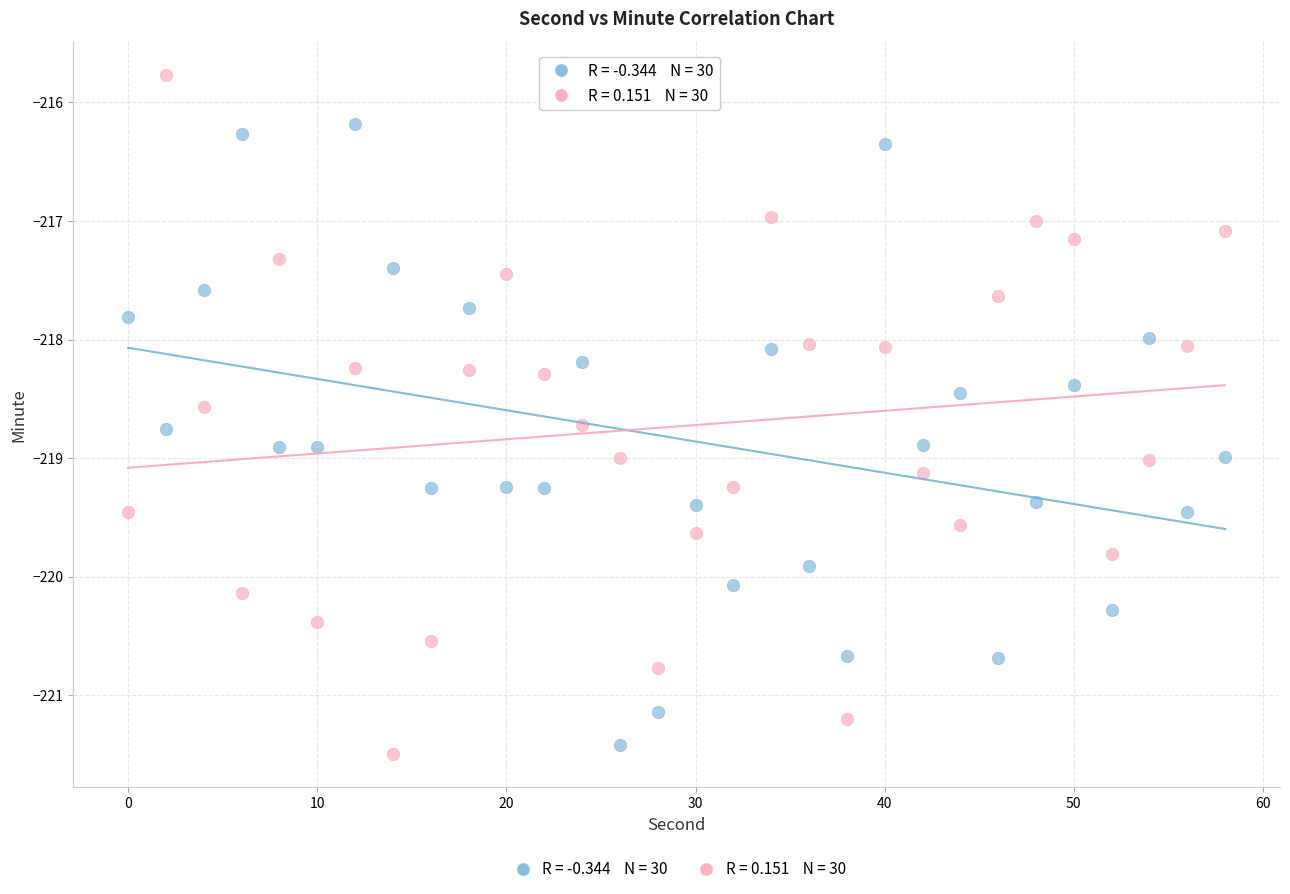

Across all data points, what is the range of Y values (max minus min)?

5.7